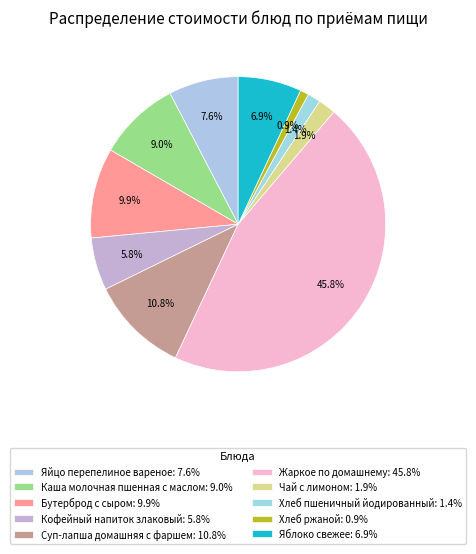

To the nearest percent, what portion does Жаркое по домашнему represent?

46%